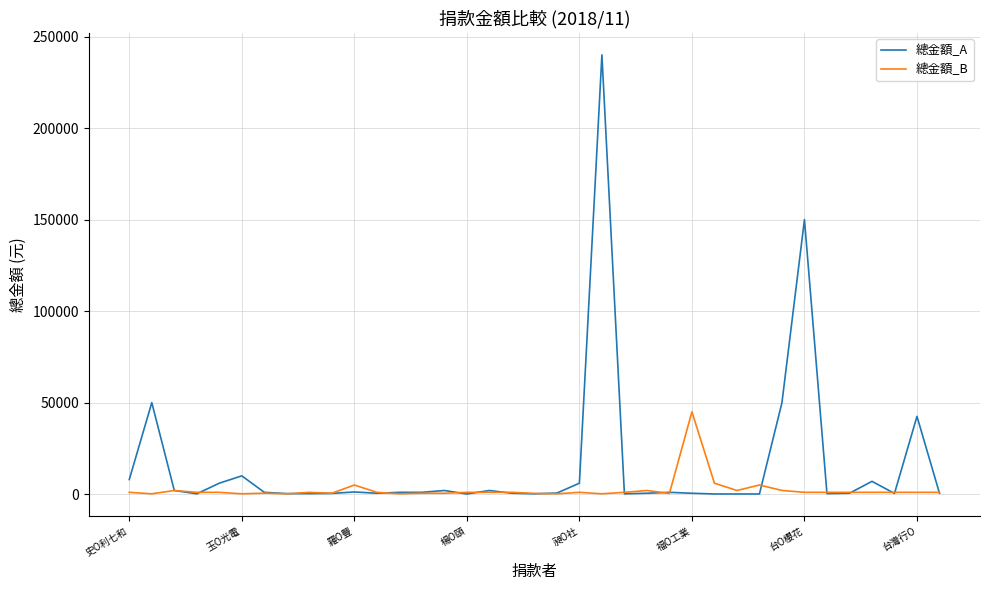

What is the greatest value displayed?

240000